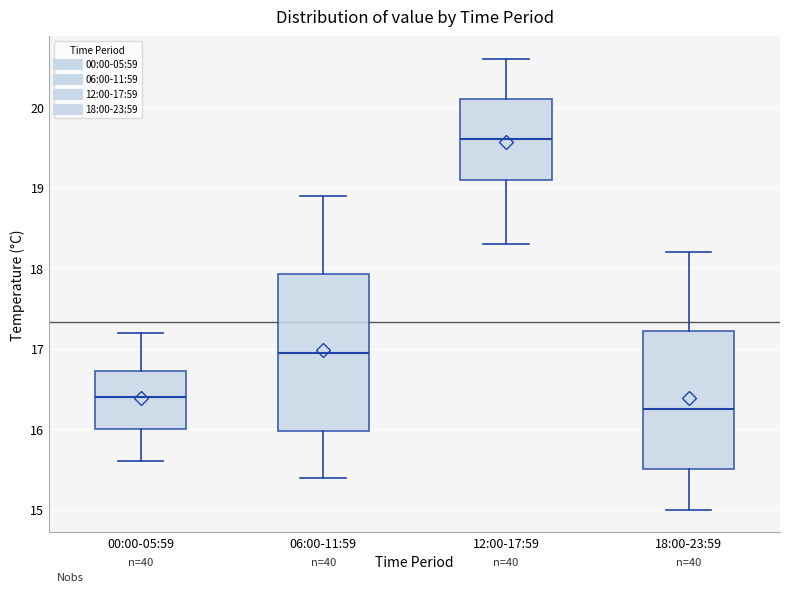

Where is the lower edge of the box for 00:00-05:59 on the y-axis? The values are not printed on the chart, so give them approximately, as read against the axis.

16.0